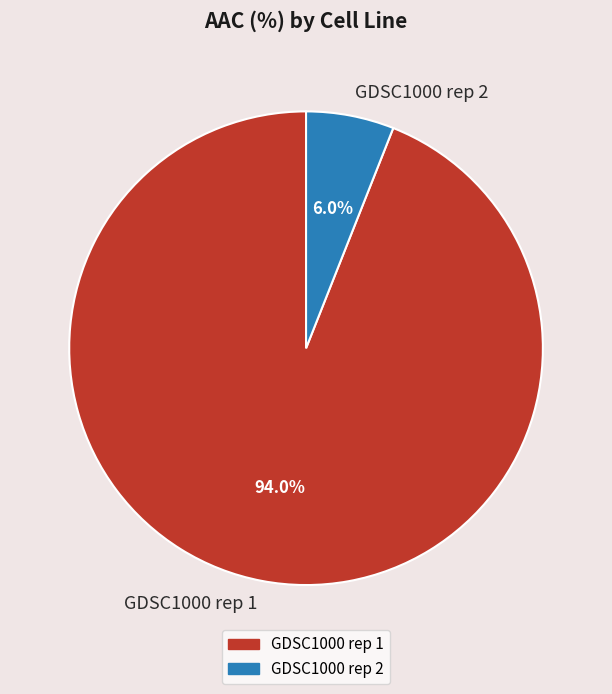

Which slice is the smallest?

GDSC1000 rep 2